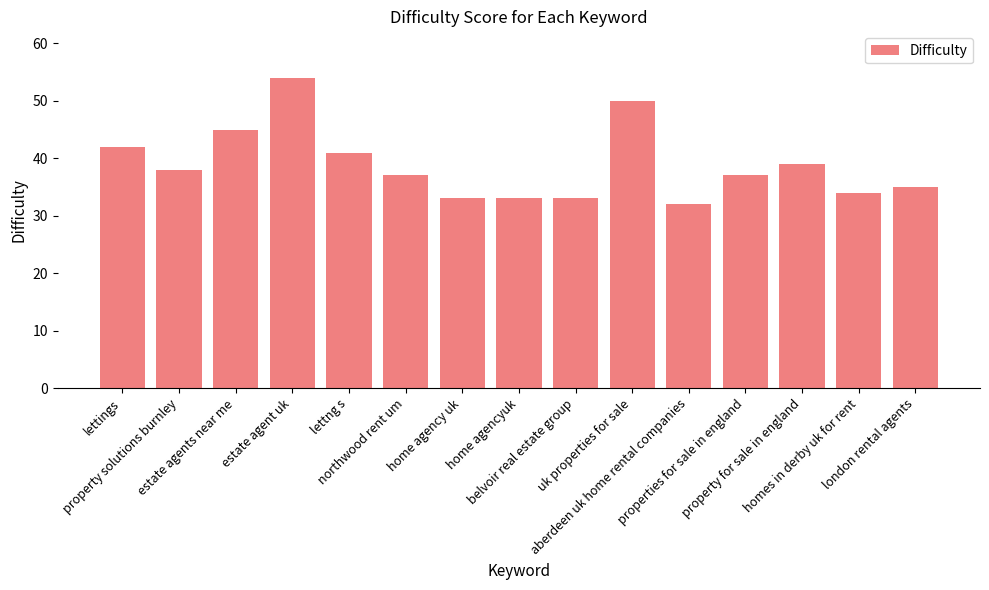

What is the maximum value shown in the chart?

54